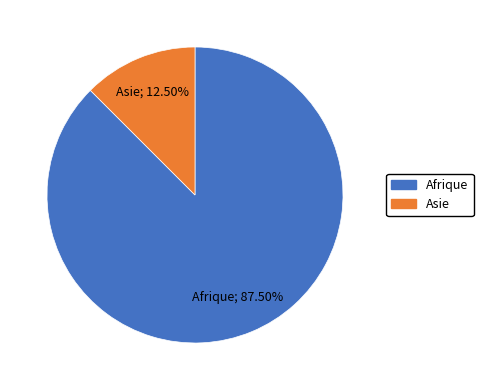

Does any single category account for the majority?

Yes